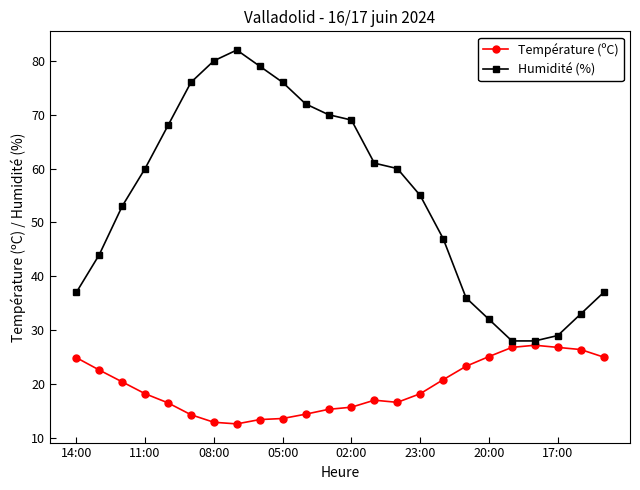

Rank the series by their average value, from lowest to highest.

Température (ºC), Humidité (%)